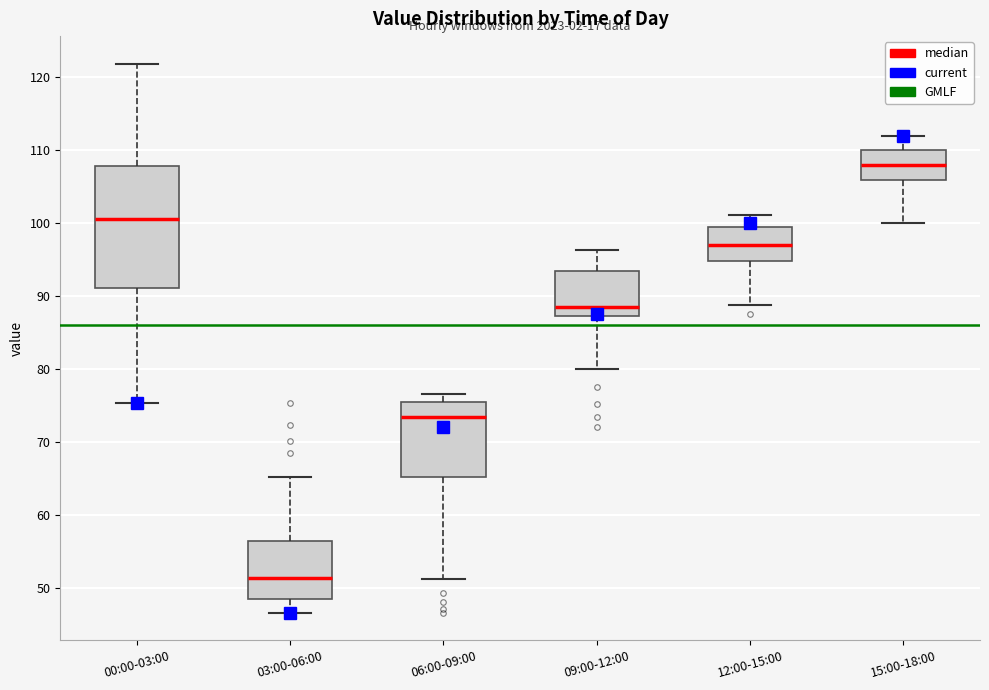

Where is the lower edge of the box for 06:00-09:00 on the y-axis? The values are not printed on the chart, so give them approximately, as read against the axis.

65